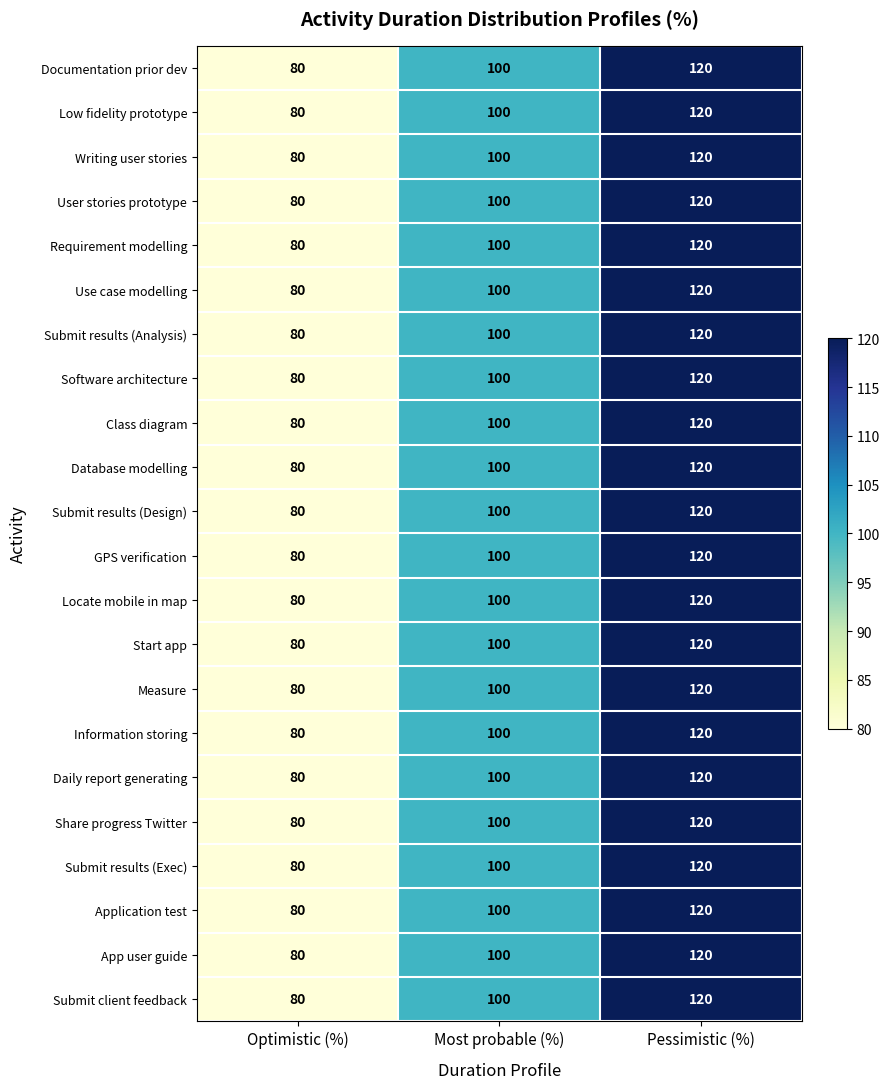

What is the approximate value of Requirement modelling at Optimistic (%), to the nearest 5?

80